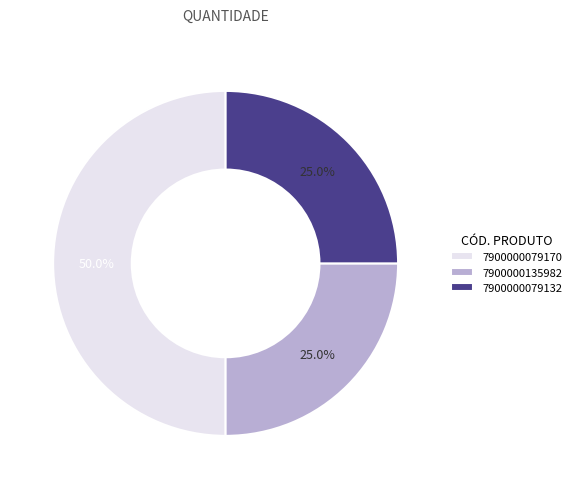

Approximately how many times larger is the value at 7900000135982 compared to 7900000079132?

1.0